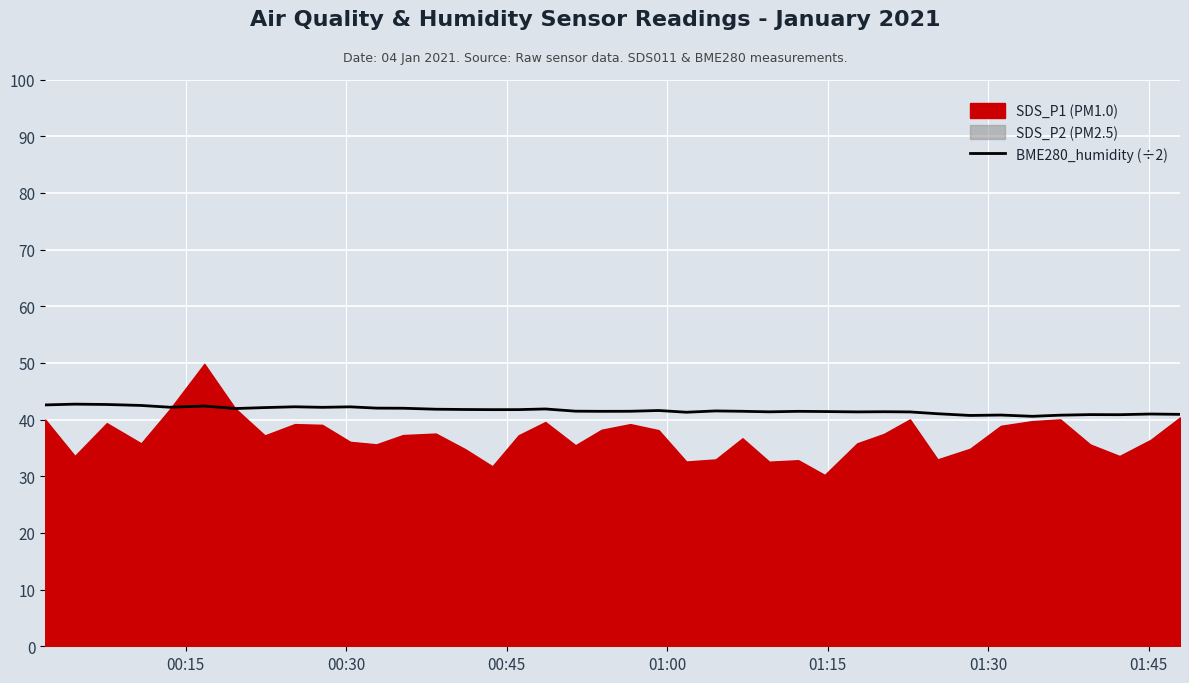

What is the change in value from 01:30 to 01:45?

-0.4